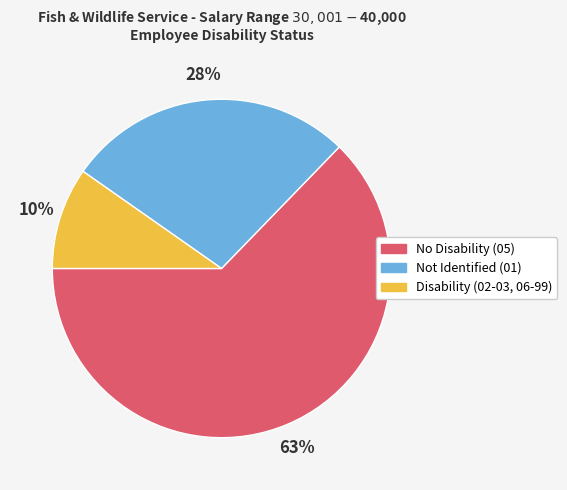

Do No Disability (05) and Not Identified (01) together represent more than half of the pie?

Yes